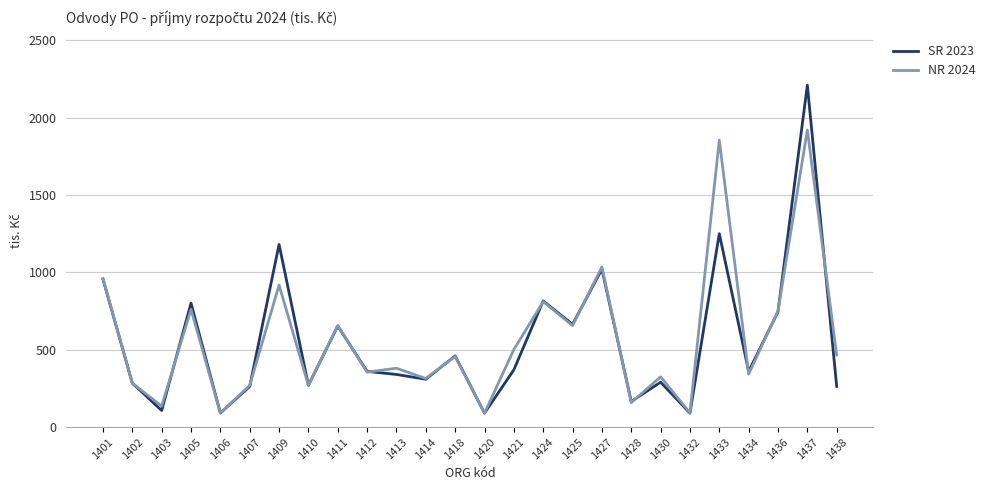

At which category is the sum across all series the highest?

1437